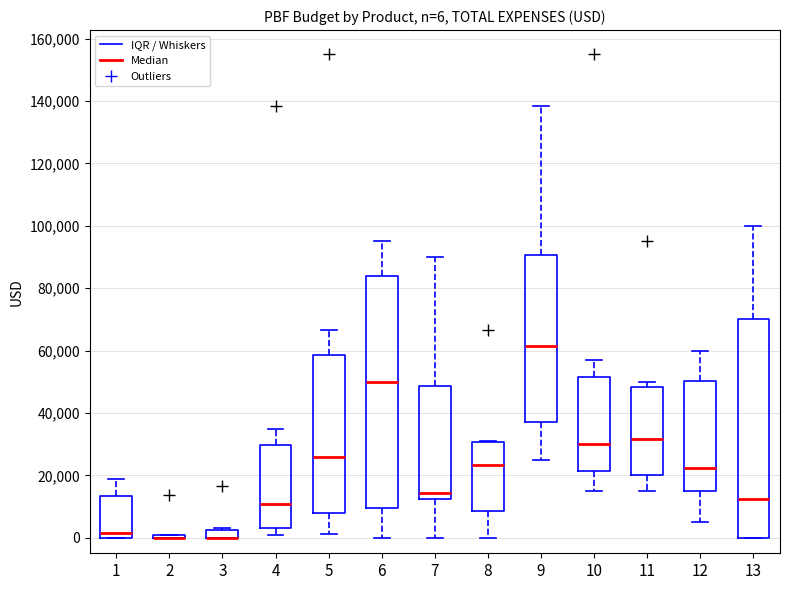

Which box is the tallest, from its lower edge to its upper edge?

6